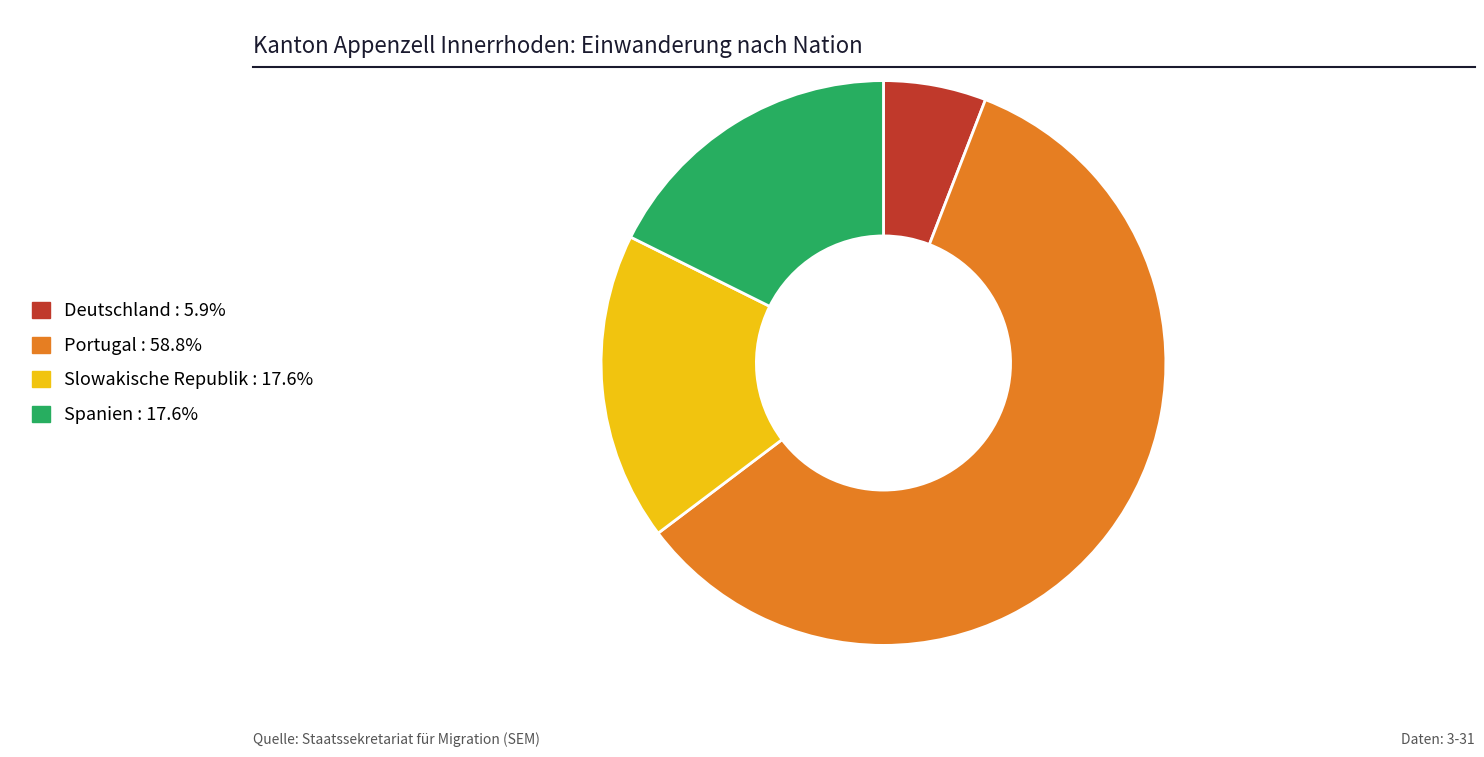

Is Slowakische Republik the majority of the pie?

No